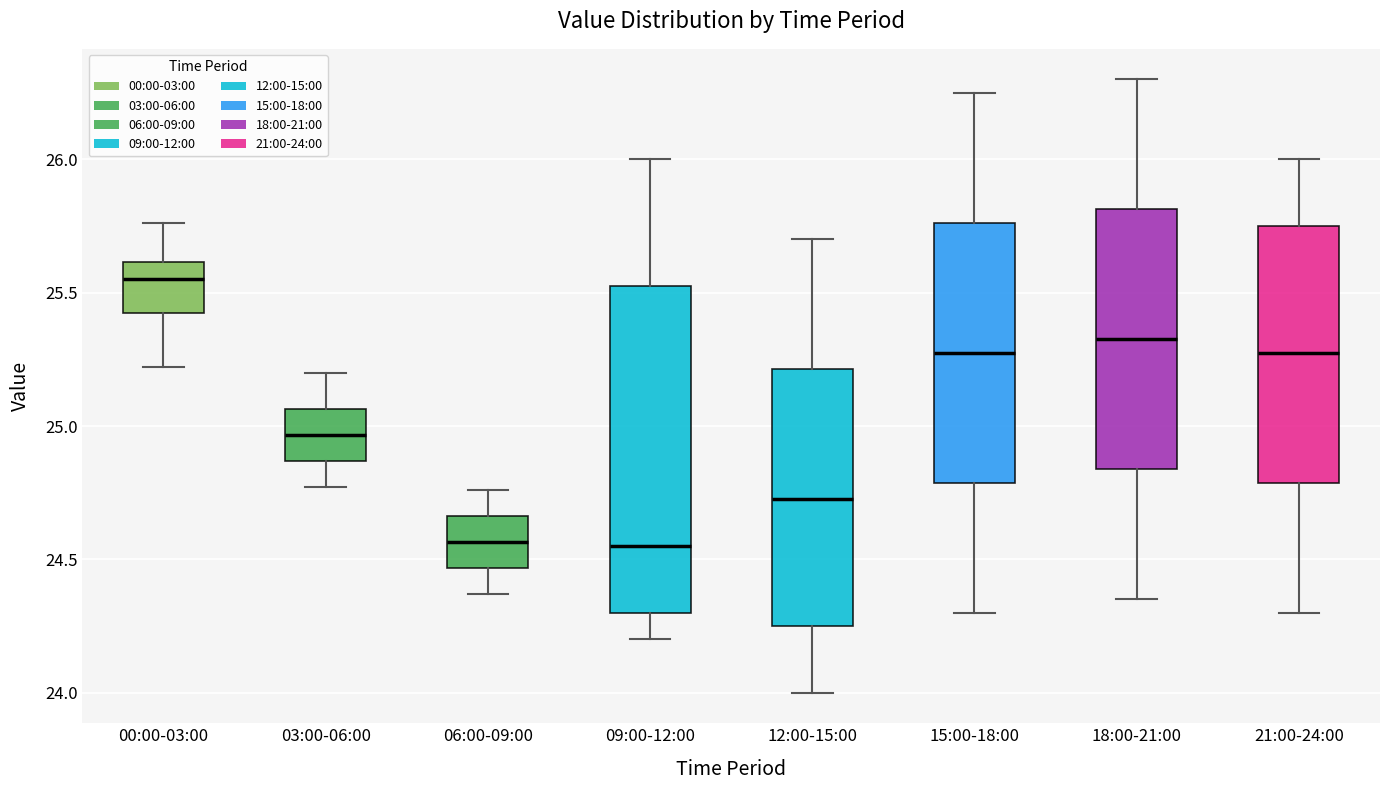

Where is the upper edge of the box for 18:00-21:00 on the y-axis? The values are not printed on the chart, so give them approximately, as read against the axis.

25.80